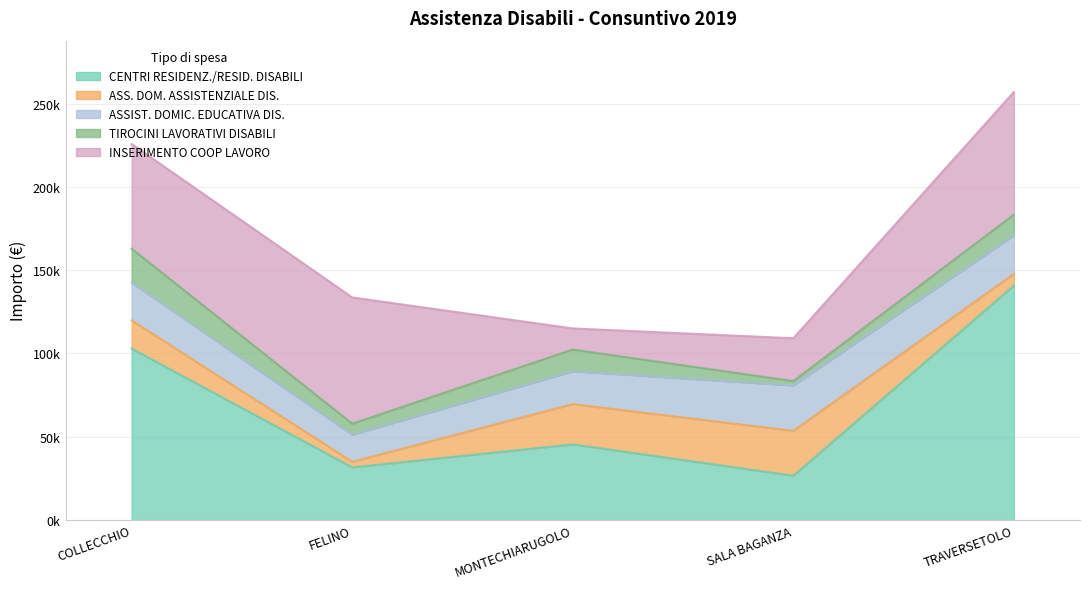

Where do TIROCINI LAVORATIVI DISABILI and INSERIMENTO COOP LAVORO first cross each other?

FELINO and MONTECHIARUGOLO